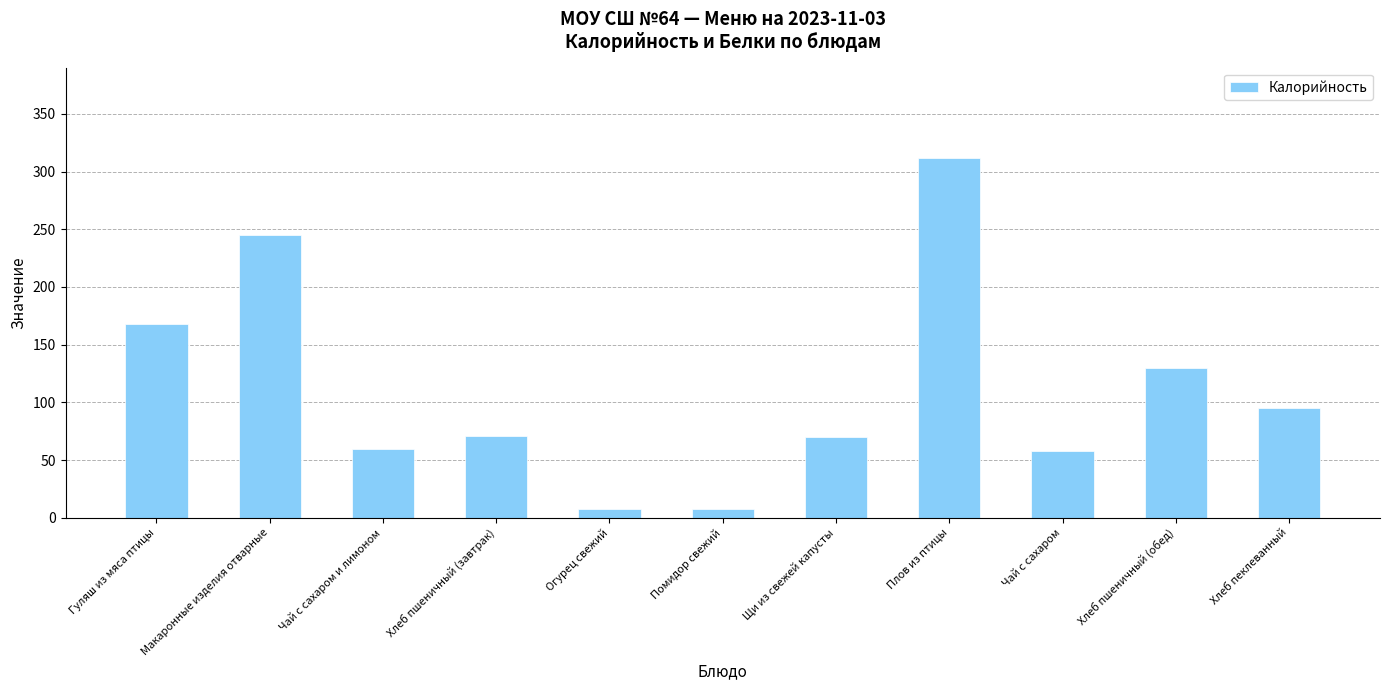

How many categories are shown in the chart?

11